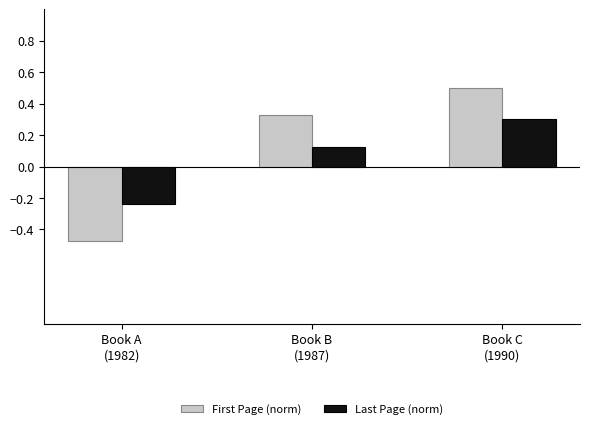

What is the greatest value displayed?

0.5